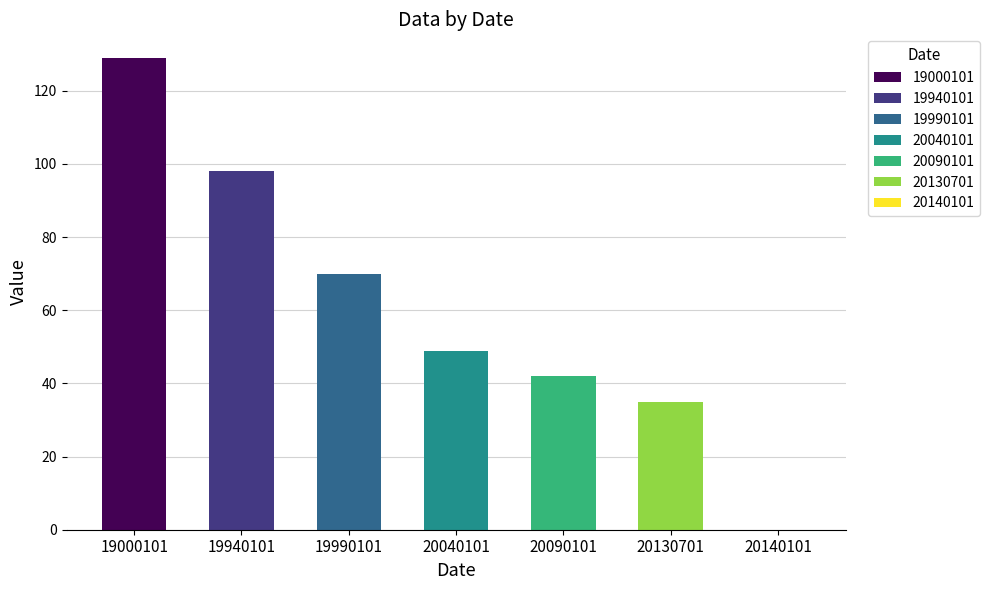

Are the bars grouped side by side (vs. stacked)?

No